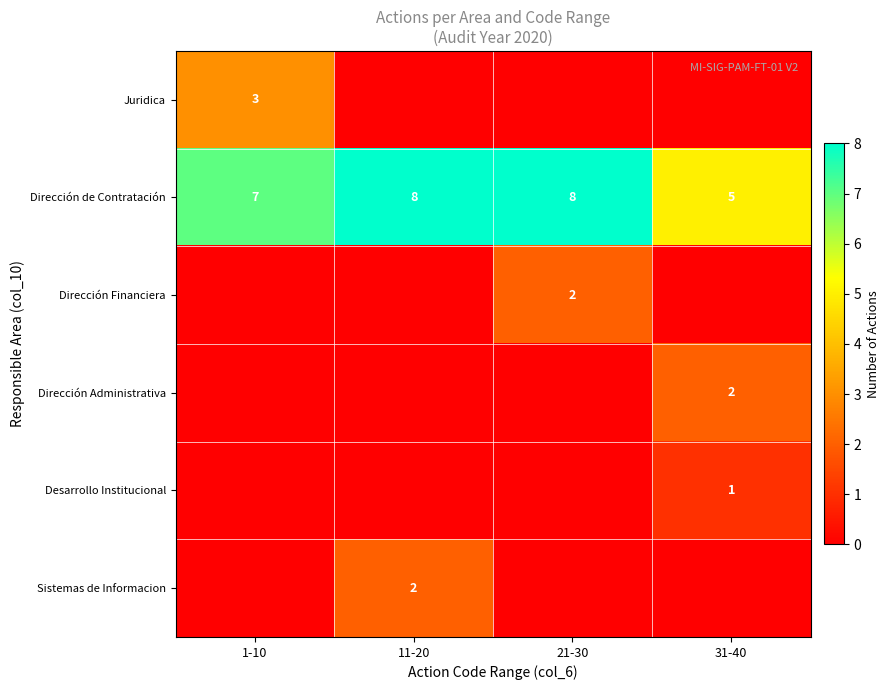

At how many categories does at least one series exceed 0?

4